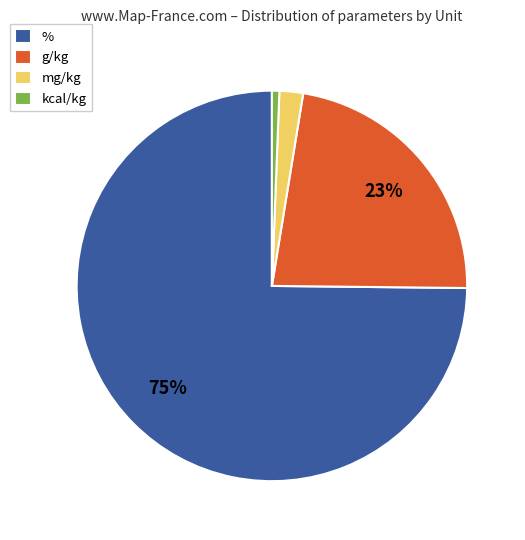

Do % and kcal/kg together represent more than half of the pie?

Yes